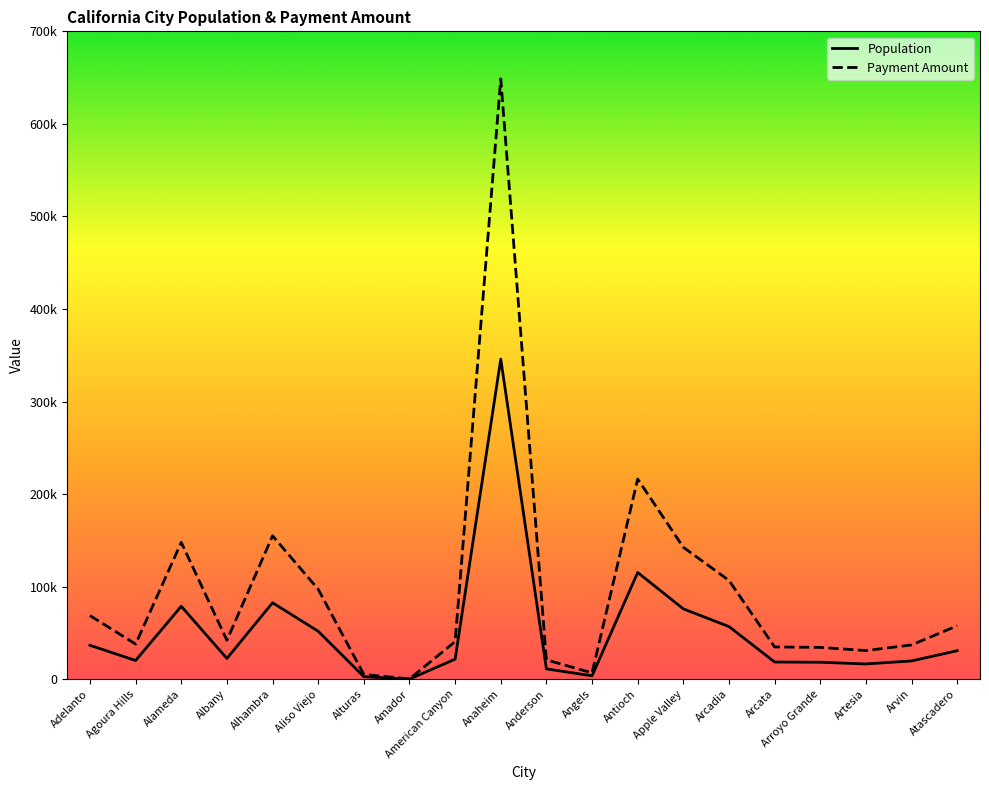

What is the value of the Population point at the 11th from the left?

11164.0